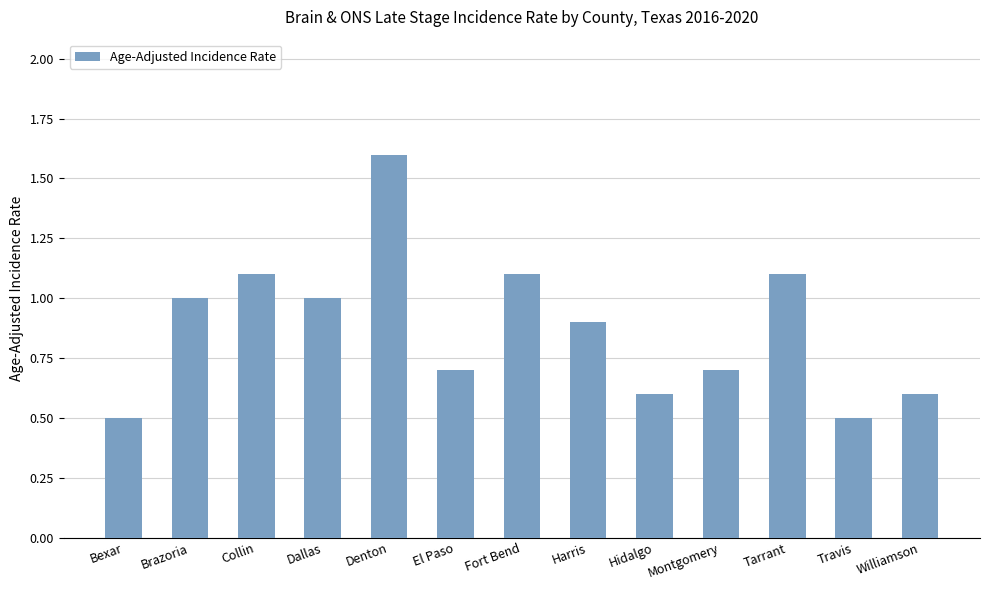

What is the change in value from Brazoria to Montgomery?

-0.3